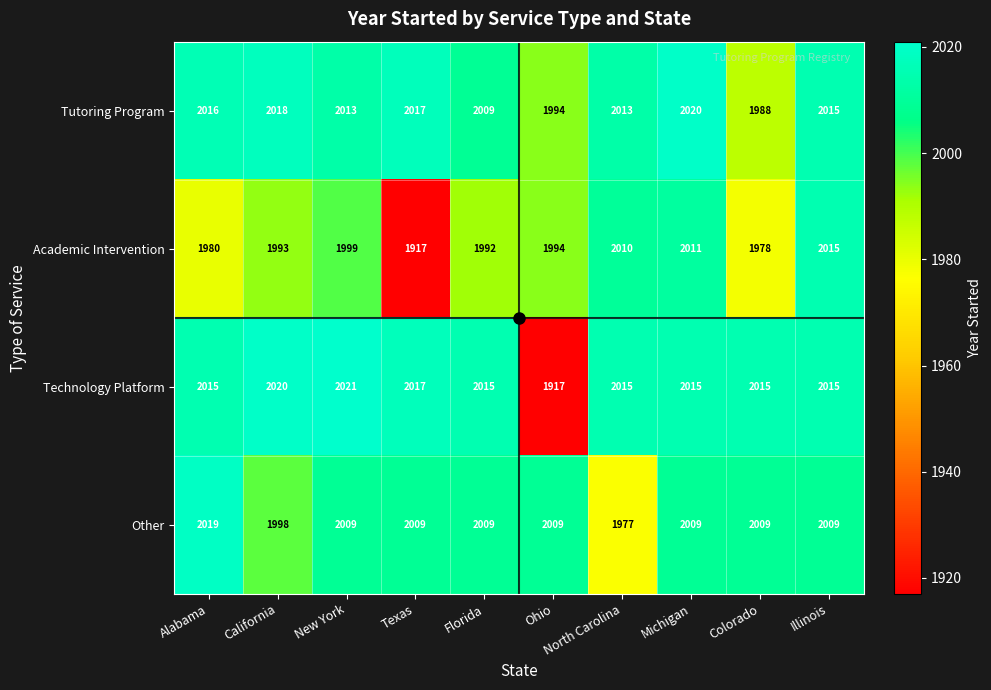

Which series has the widest spread of values?

Technology Platform